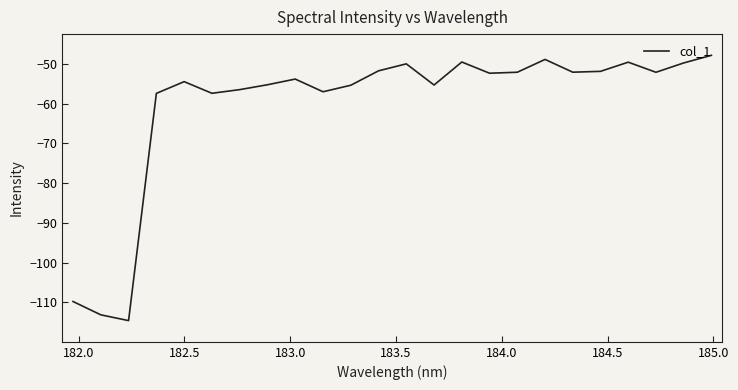

What is the maximum value shown in the chart?

-47.8